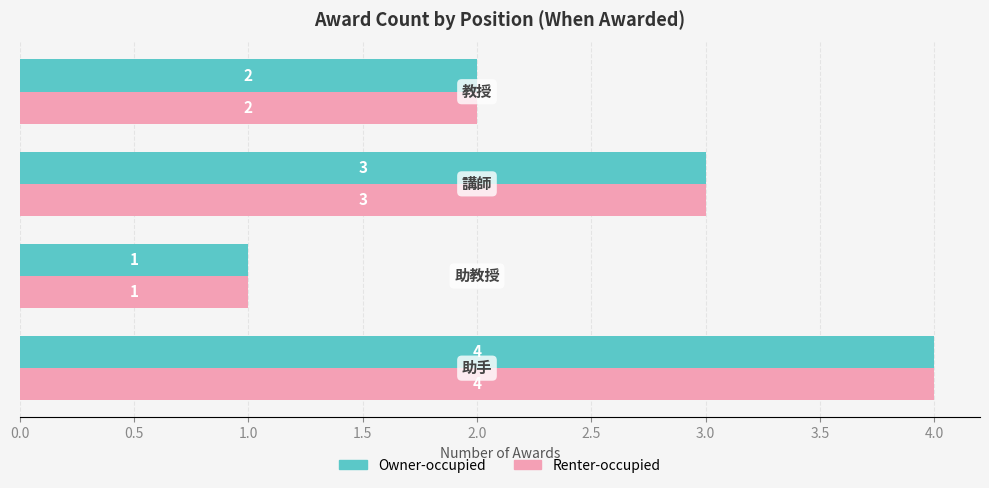

What is the maximum value for Owner-occupied?

4